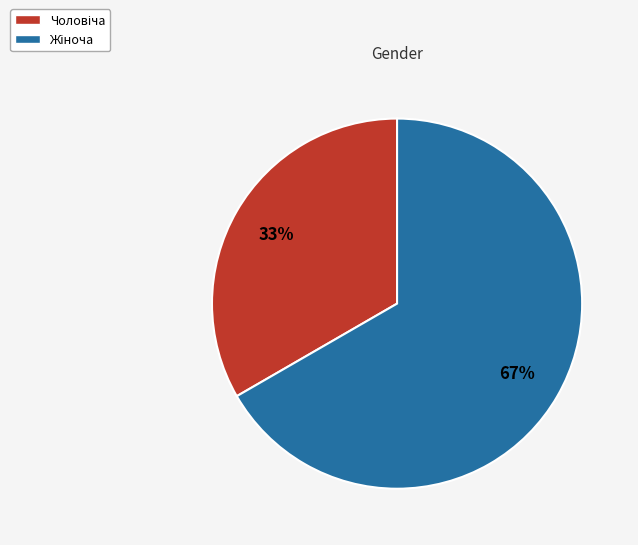

Does any single category account for the majority?

Yes